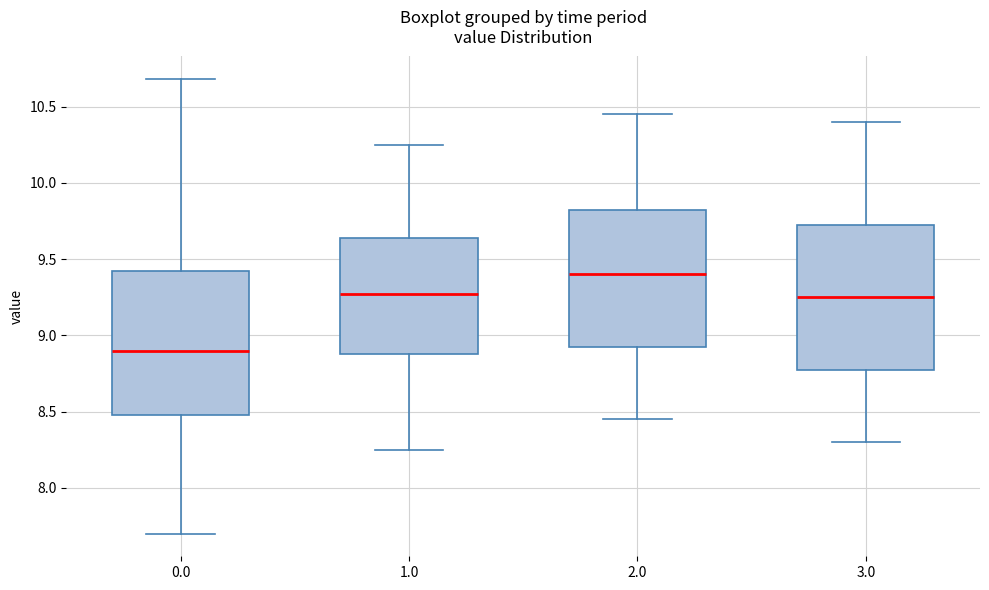

Reading left to right, transcribe this box plot: for each box, give where its median line is, the range the box spans, and where its two whiskers end, as read against the y-axis. The values are not printed on the chart, so give them approximately, as read against the axis.

0.0: median 8.90, box 8.50 to 9.45, whiskers 7.70 to 10.70
1.0: median 9.25, box 8.90 to 9.65, whiskers 8.25 to 10.25
2.0: median 9.40, box 8.95 to 9.85, whiskers 8.45 to 10.45
3.0: median 9.25, box 8.80 to 9.75, whiskers 8.30 to 10.40